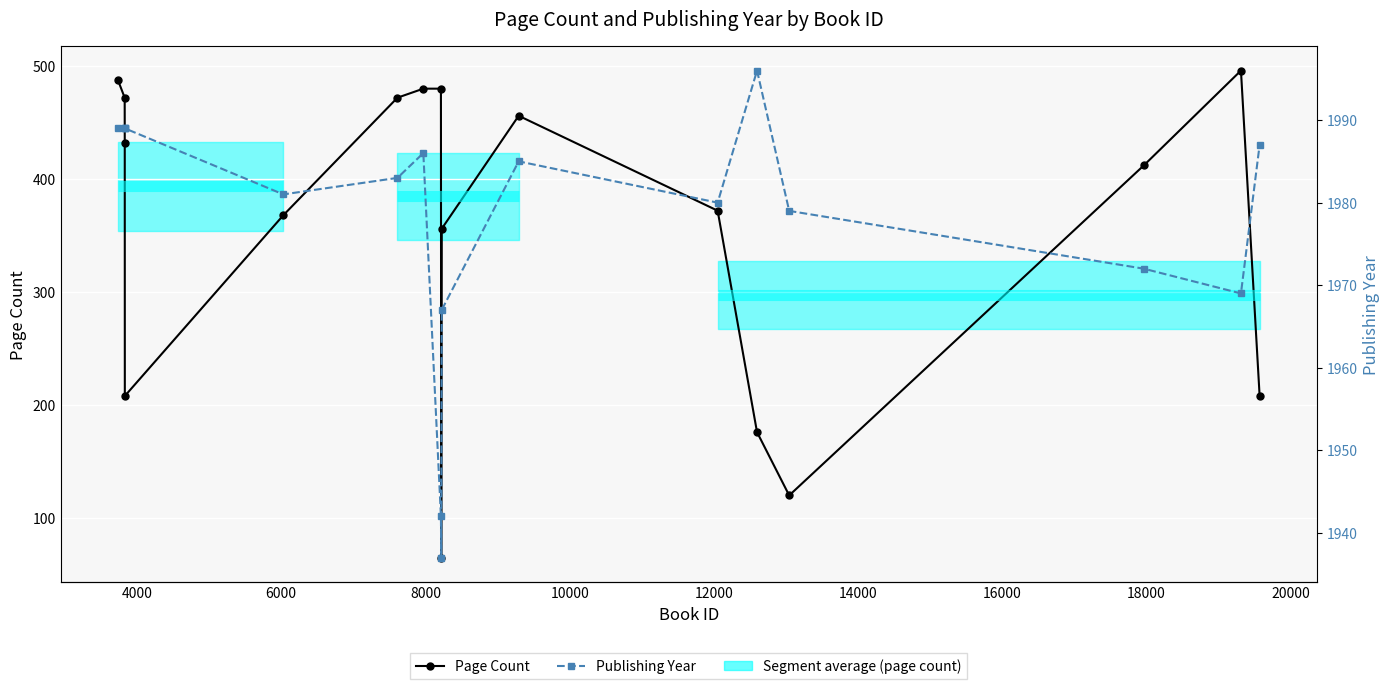

How many data points in Page Count are above 412?

8